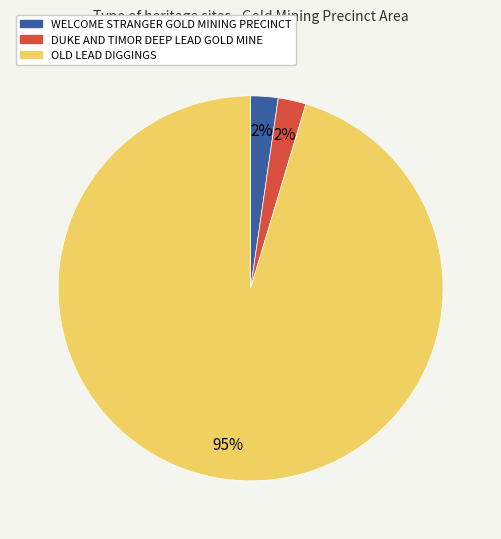

To the nearest percent, what is the combined percentage of OLD LEAD DIGGINGS and DUKE AND TIMOR DEEP LEAD GOLD MINE?

98%